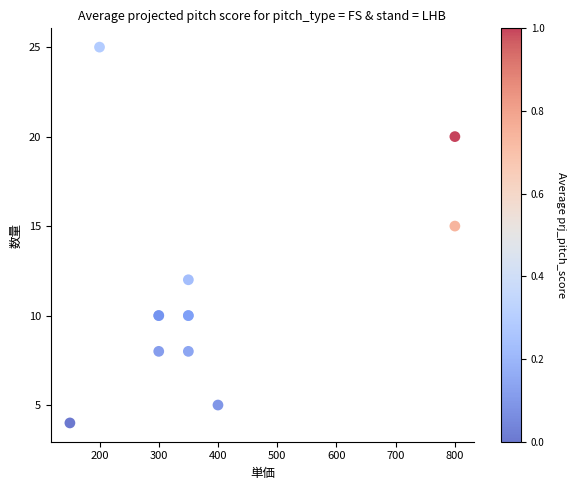

What Y value in the scatter plot is closest to 14?

15